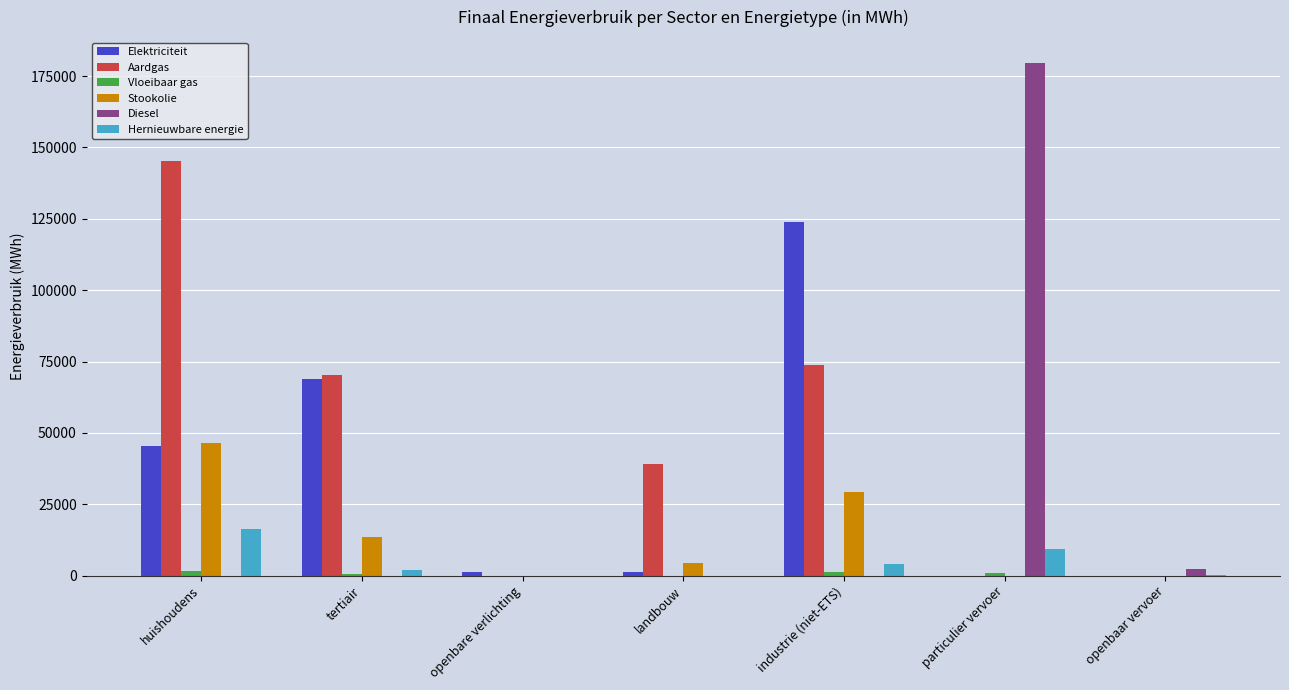

The Diesel series shows -89349.1 at tertiair. True or false?

False